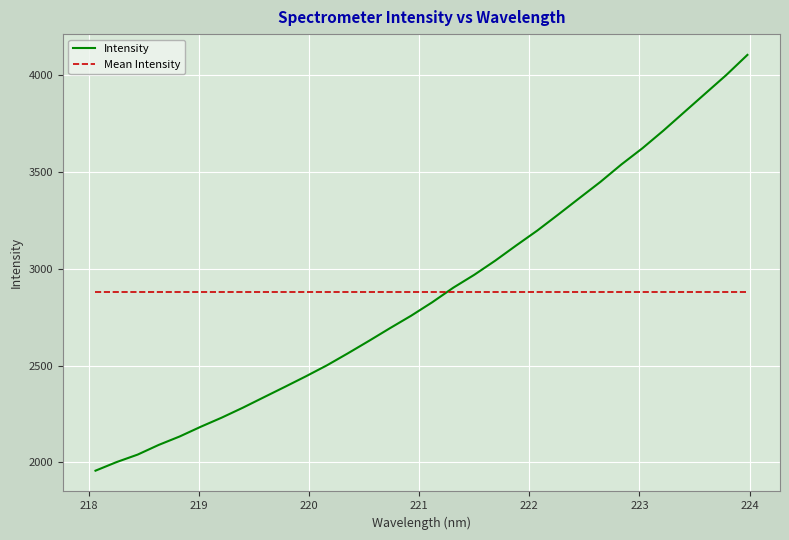

True or false: Intensity and Mean Intensity cross at least once.

True